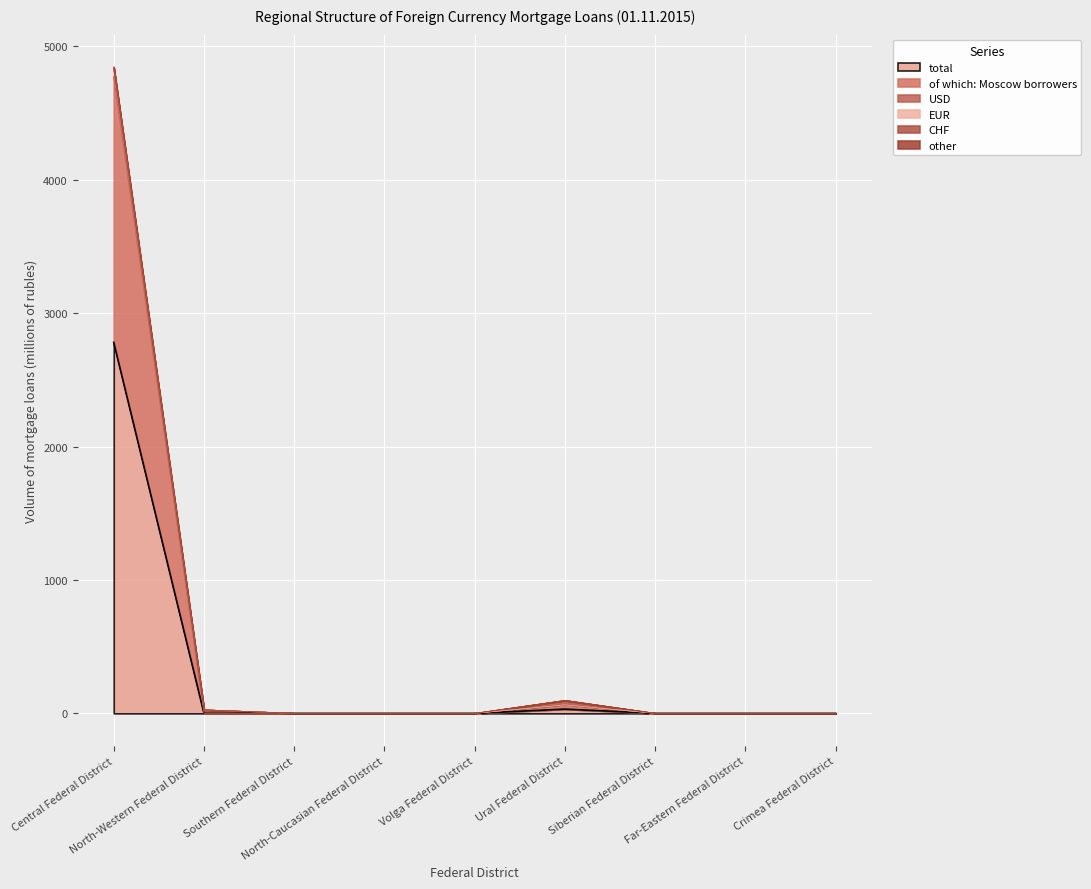

What is the highest value of the total series?

2781